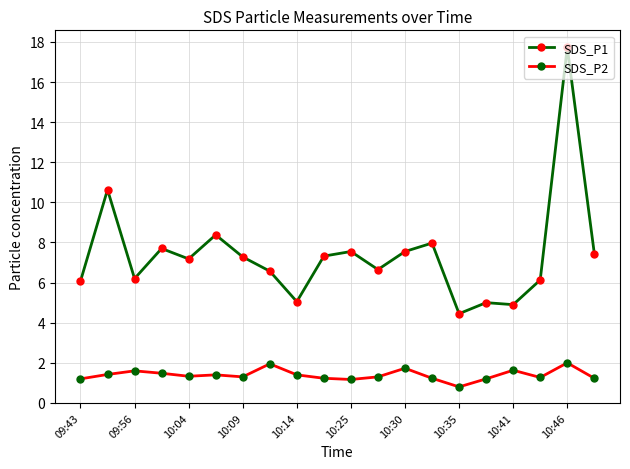

Is this an area chart (filled region under the line)?

No